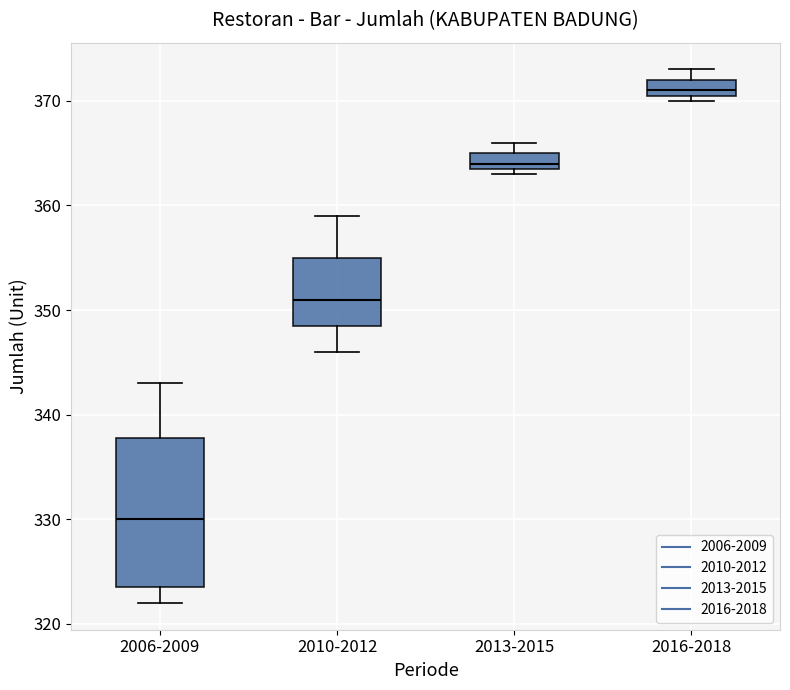

Where is the lower edge of the box for 2016-2018 on the y-axis? The values are not printed on the chart, so give them approximately, as read against the axis.

371